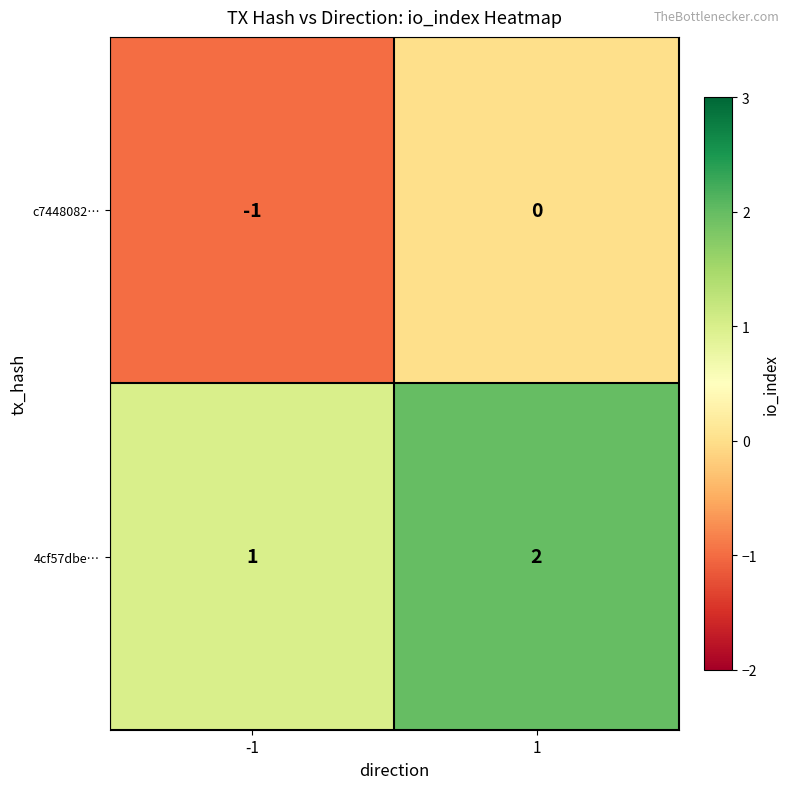

What is the sum of all 4cf57dbe… values?

3